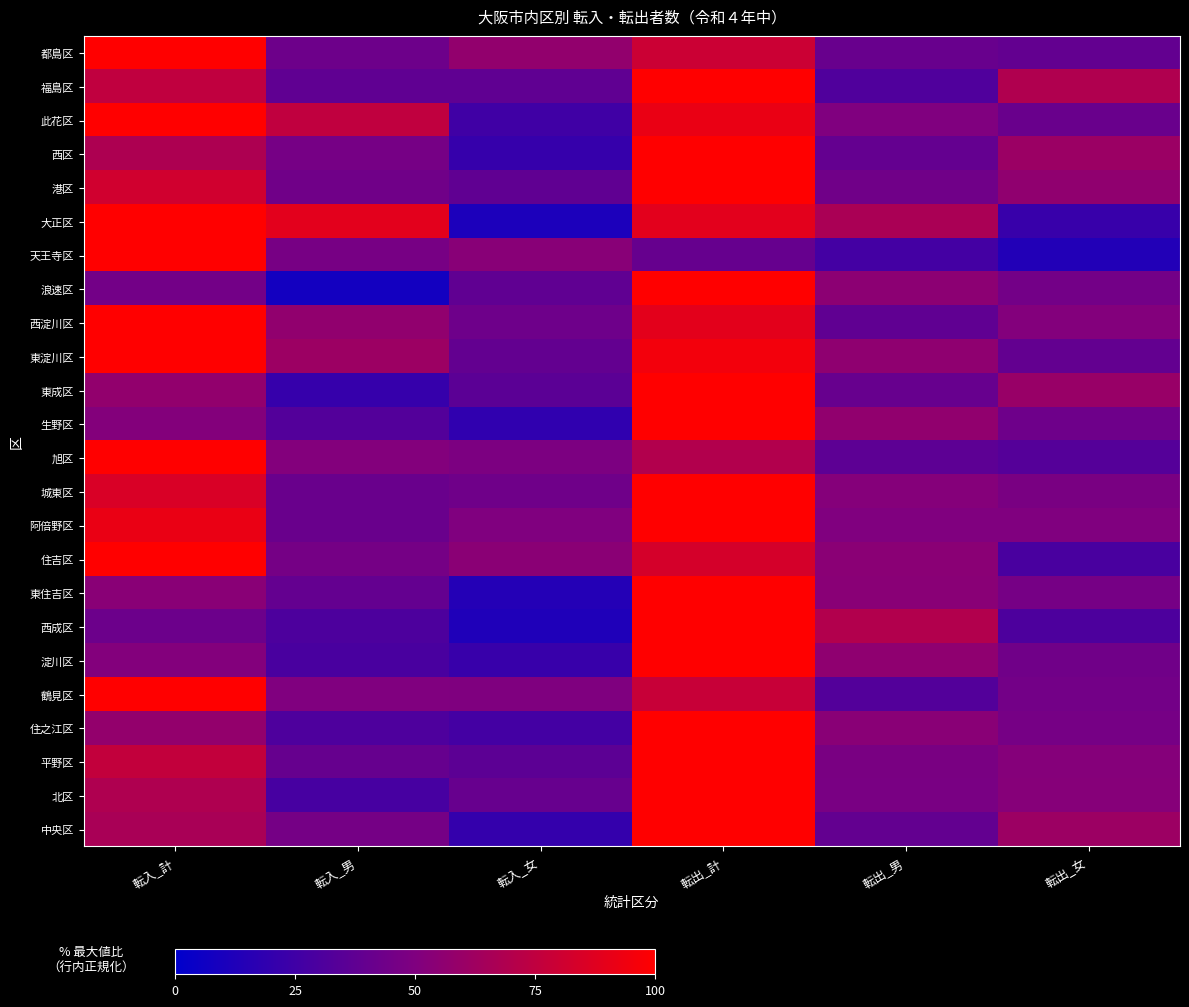

What is the minimum value shown in the chart?

7.5